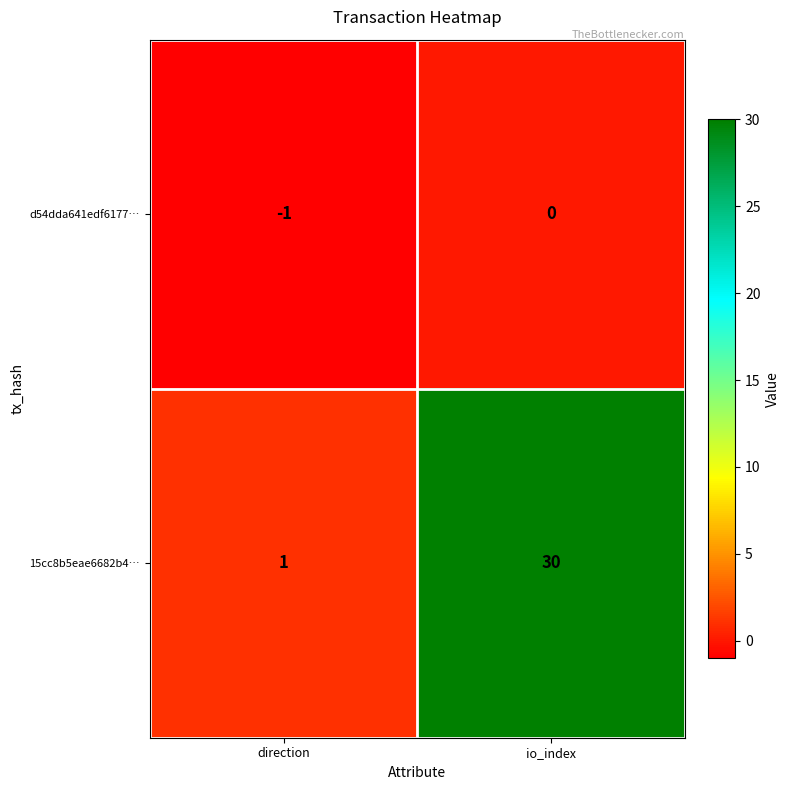

What is the difference between the 15cc8b5eae6682b4… values at io_index and direction?

29